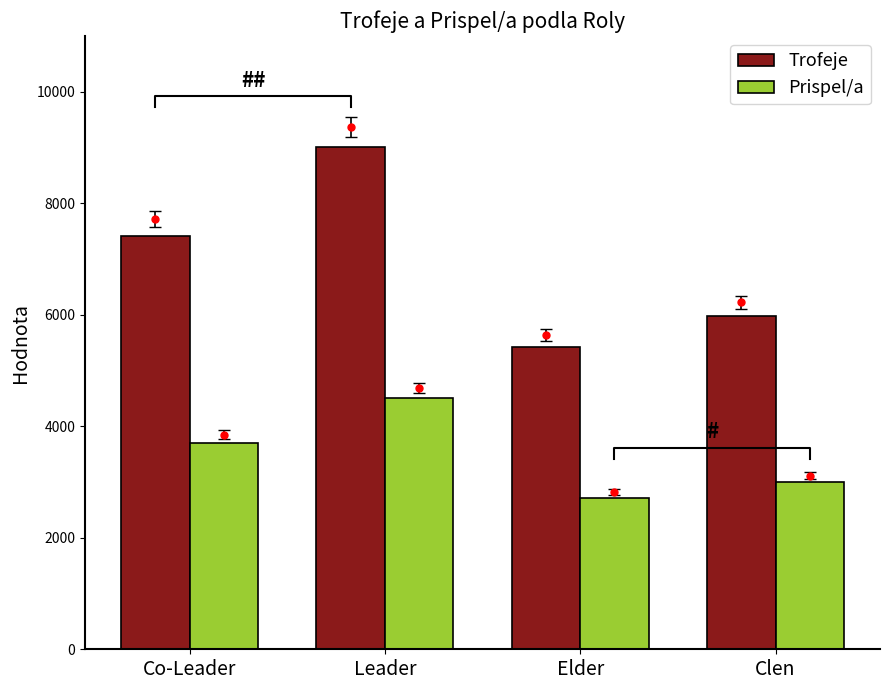

True or false: Prispel/a has a value of 3772 at Elder.

False